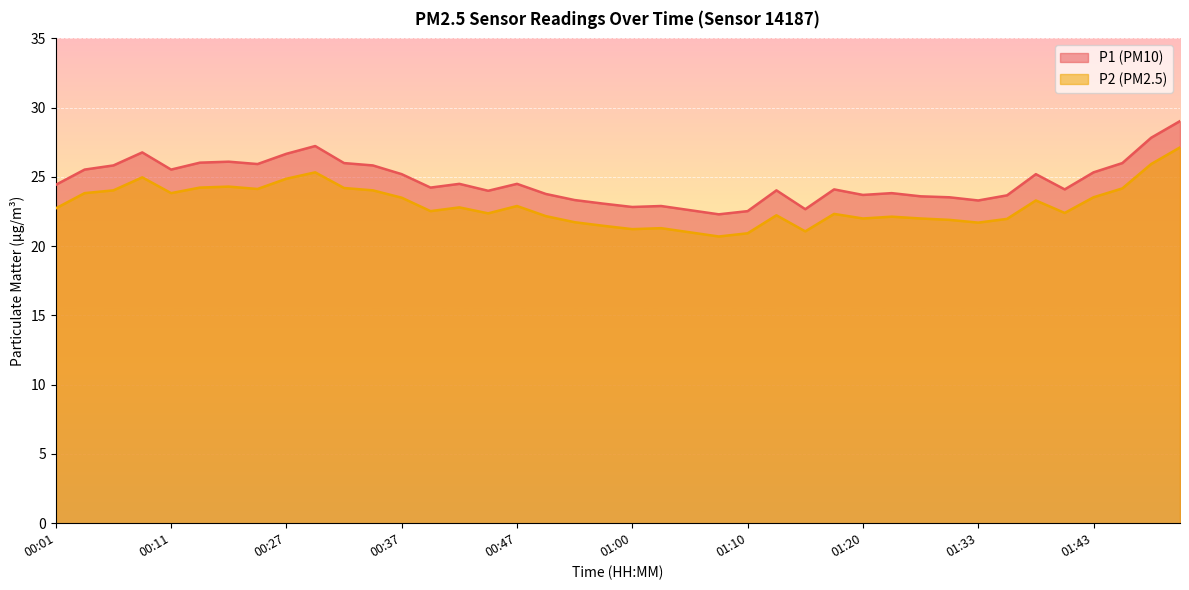

What is the total value across all series at 00:42?

47.3